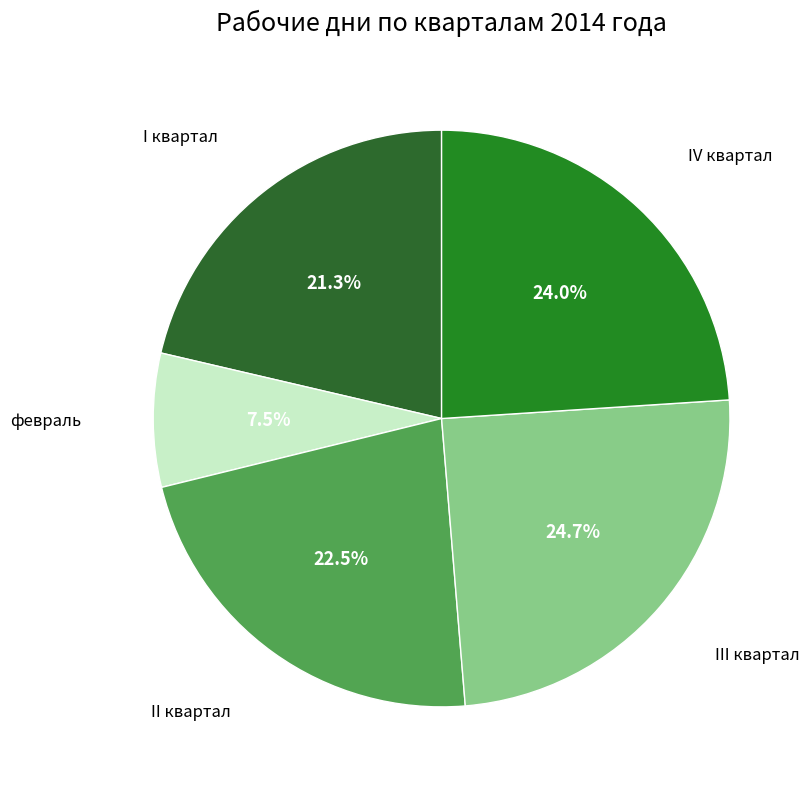

Combined, what portion of the pie is II квартал and февраль?

30.0%